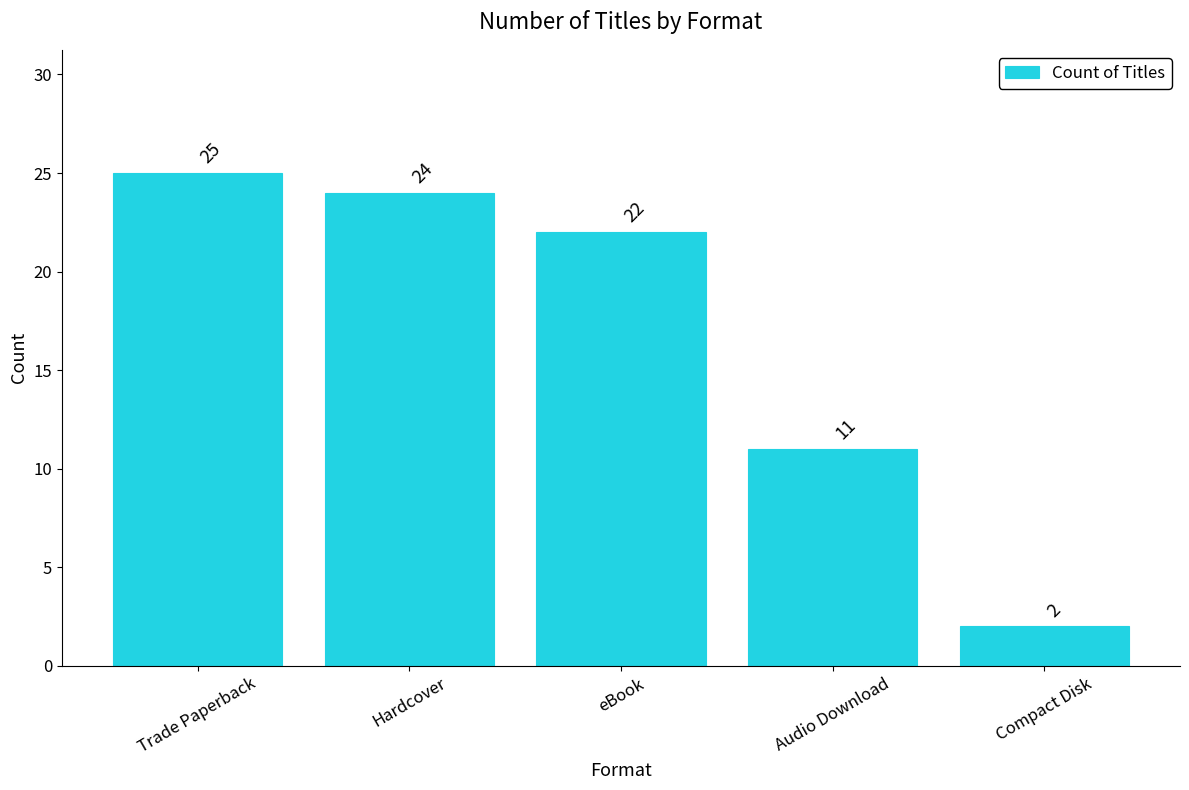

Reading right to left, extract all data points from this chart.

Compact Disk=2	Audio Download=11	eBook=22	Hardcover=24	Trade Paperback=25